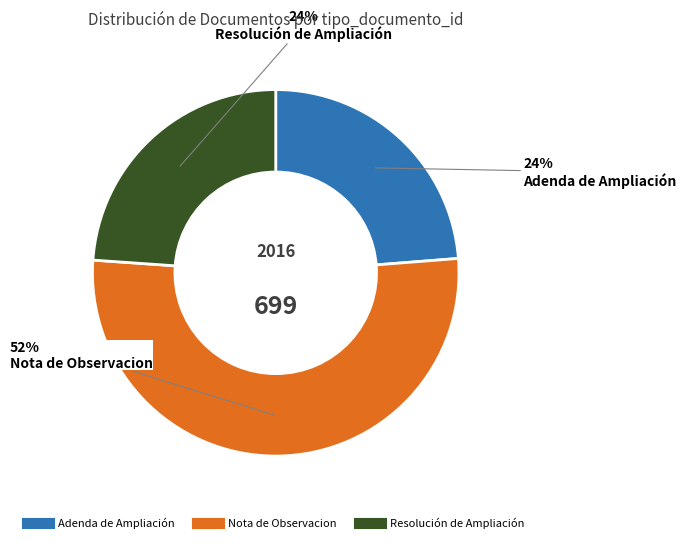

Which category accounts for the majority?

Nota de Observacion